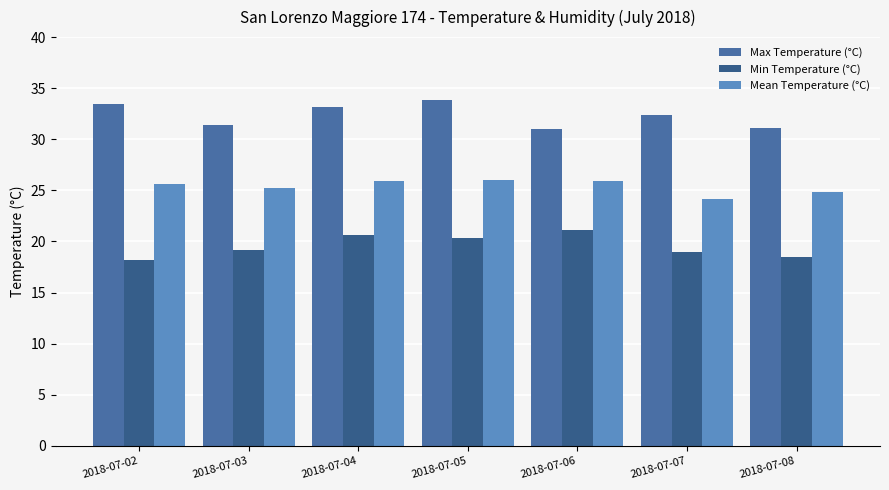

At which label does Min Temperature (°C) first exceed 19?

2018-07-03